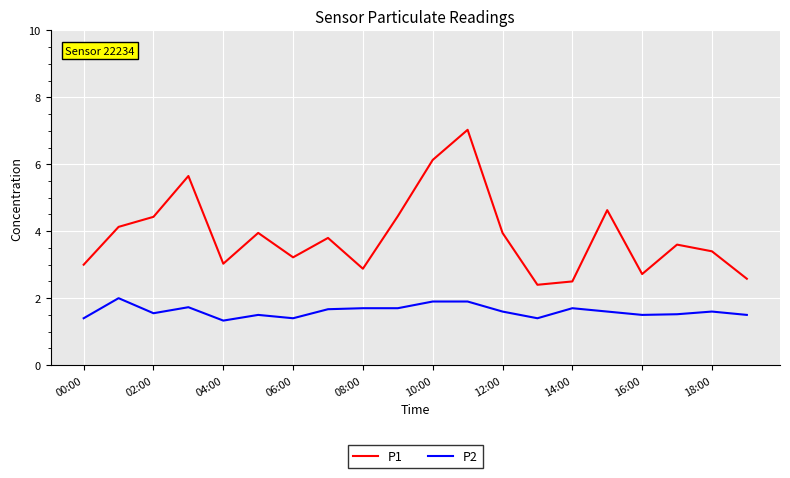

True or false: P1 and P2 cross at least once.

False